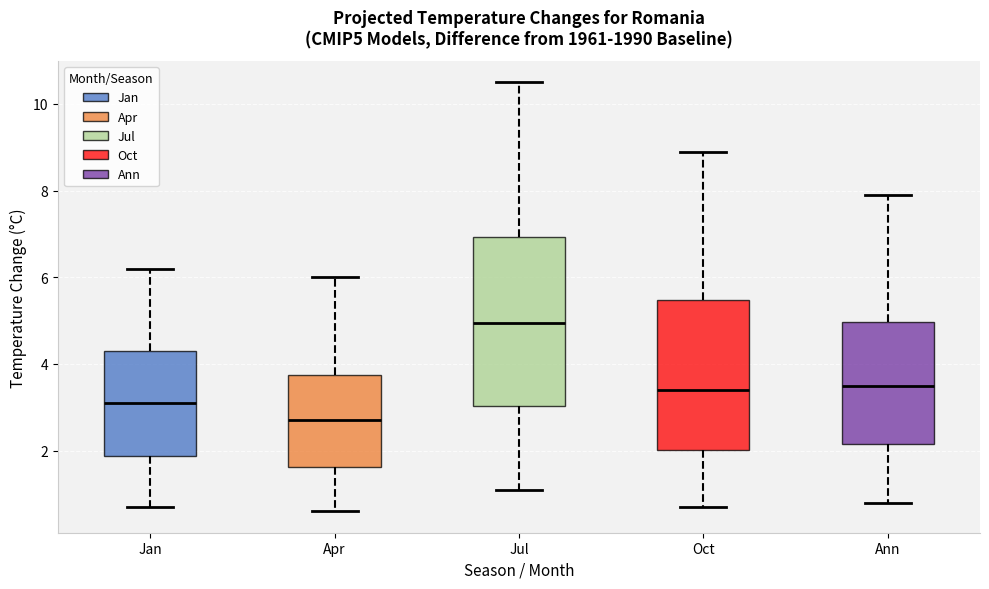

Comparing the boxes themselves (not the whiskers), which one is the tallest?

Jul